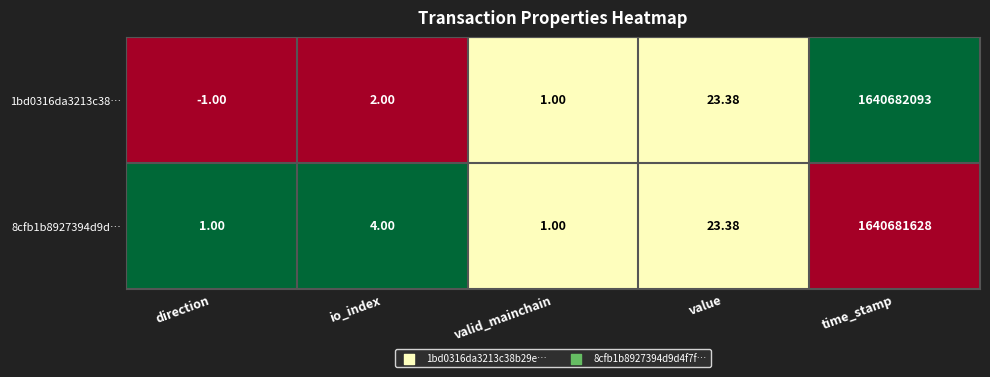

Which series has the largest range (max minus min)?

1bd0316da3213c38…